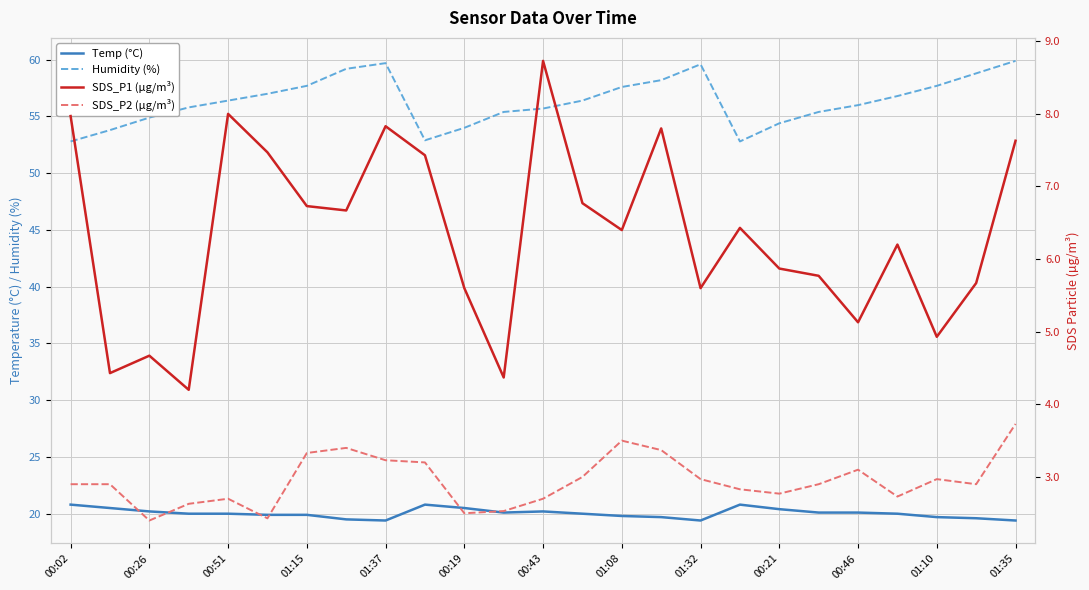

How many interior local valleys does the SDS_P2 (µg/m³) series have?

6